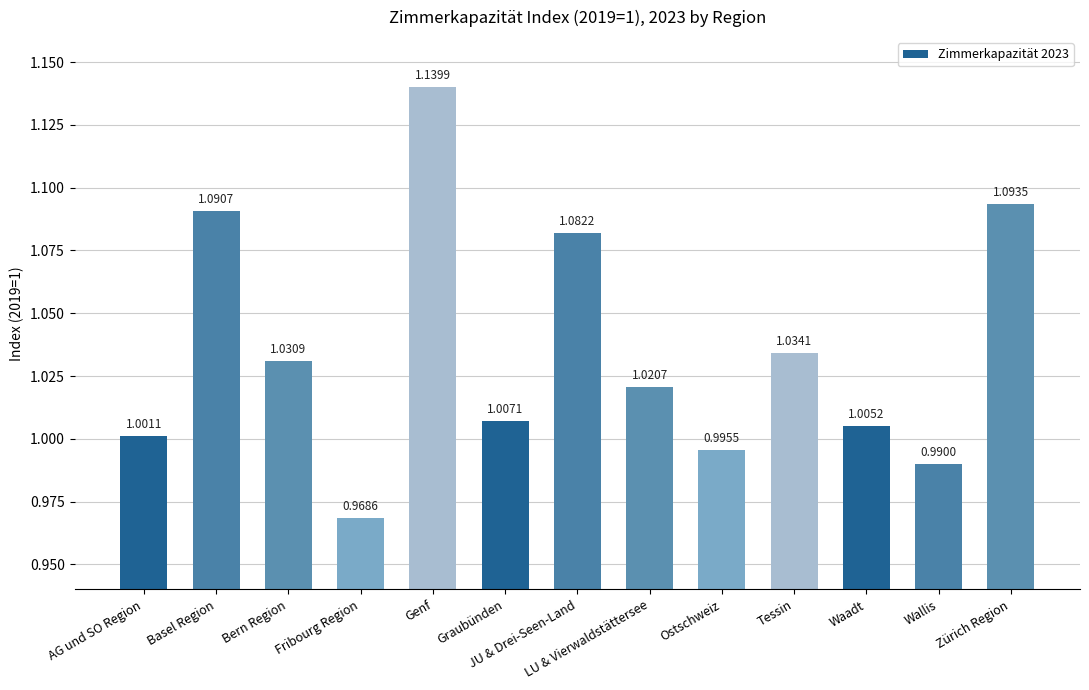

What is the change in value from Fribourg Region to Zürich Region?

+0.1